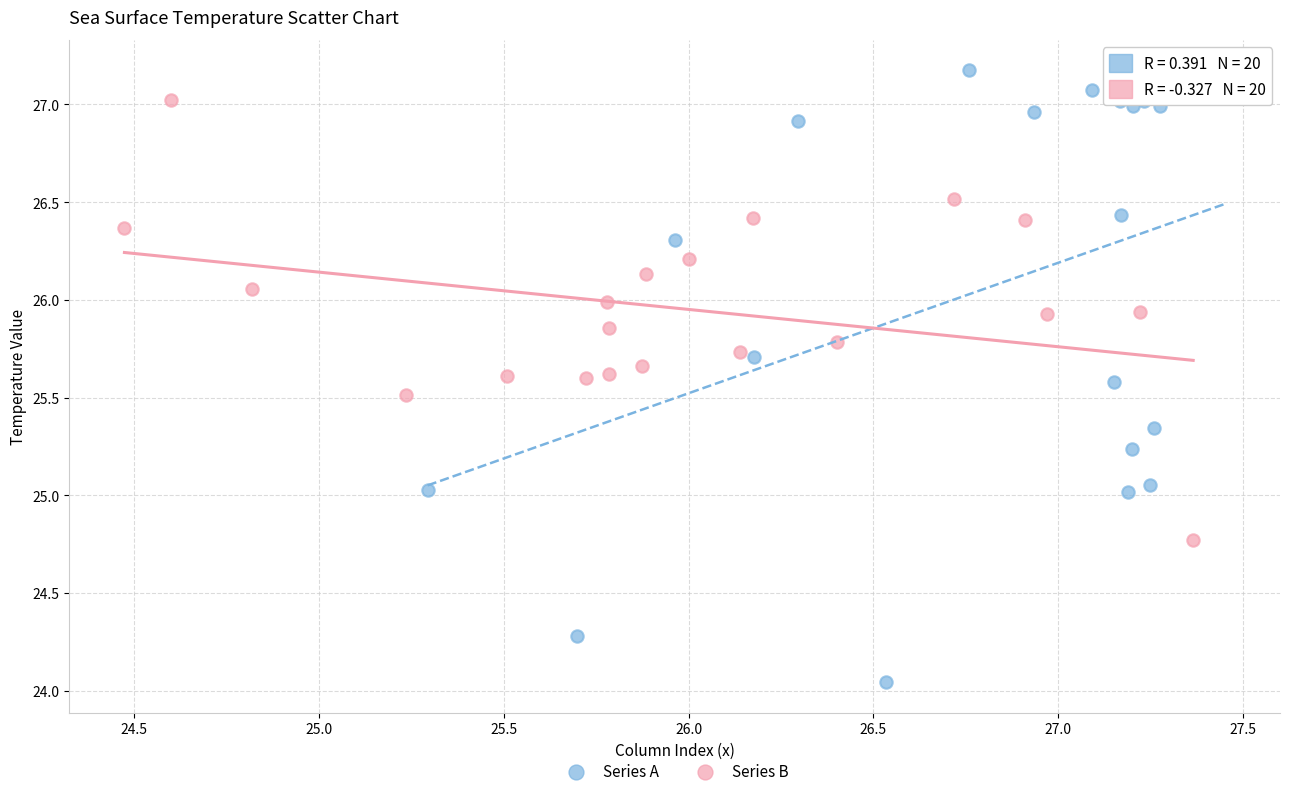

Which series has the largest Y range (max minus min)?

Series A